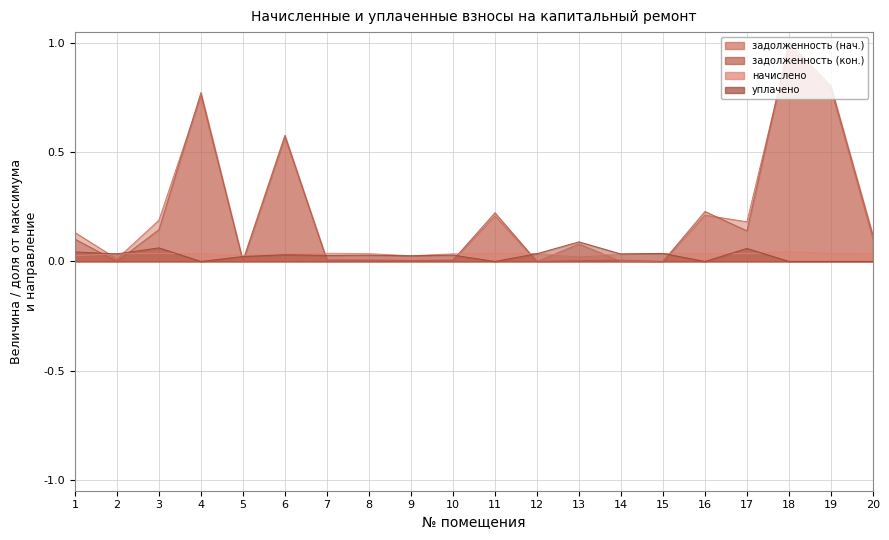

Which series has the largest range (max minus min)?

задолженность (кон.)